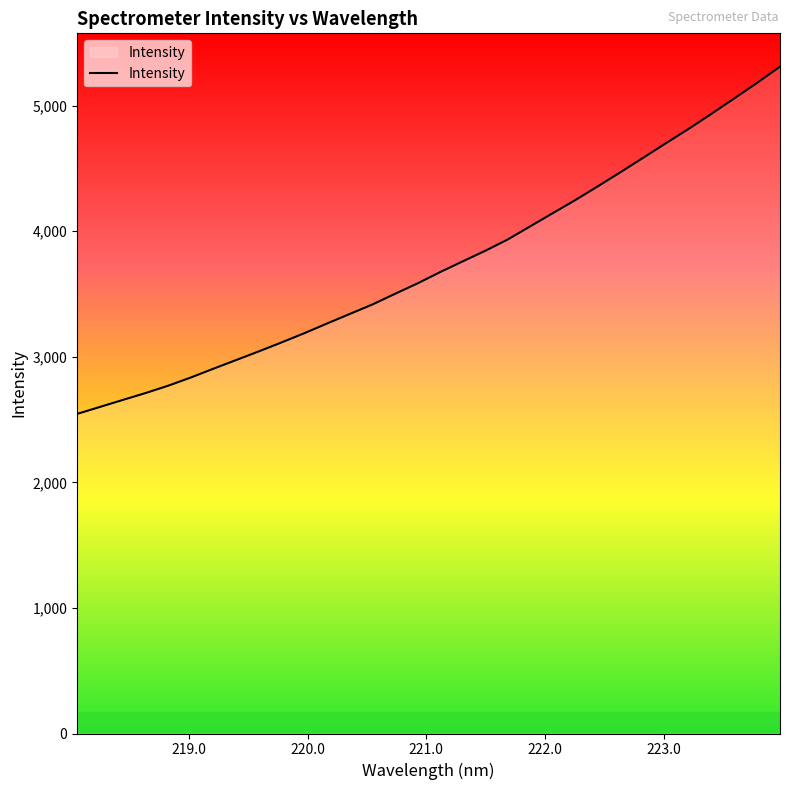

Reading left to right, transcribe all the data shown in this chart.

2544.8	2599.9	2655.1	2709.9	2768.5	2833.9	2904.1	2973.0	3042.0	3113.1	3186.3	3263.2	3339.2	3414.6	3499.9	3583.4	3673.7	3759.3	3844.2	3935.1	4040.6	4145.9	4251.0	4361.1	4473.6	4588.3	4703.8	4817.9	4936.9	5058.8	5181.9	5309.2